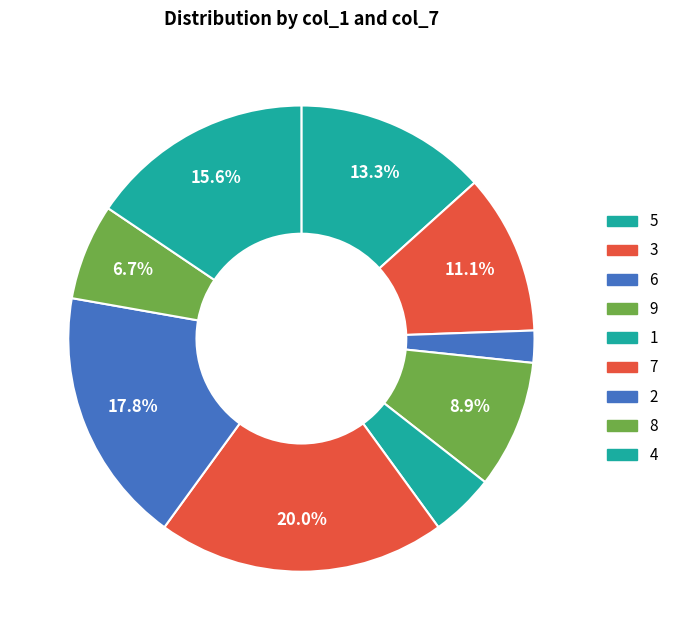

Rank the categories by value from highest to lowest.

7, 2, 4, 5, 3, 9, 8, 1, 6